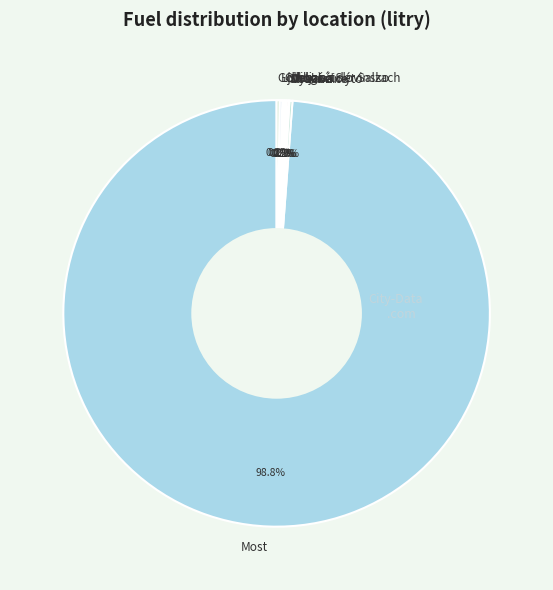

To the nearest percent, what is the difference between the largest and smallest slice percentages?

99%